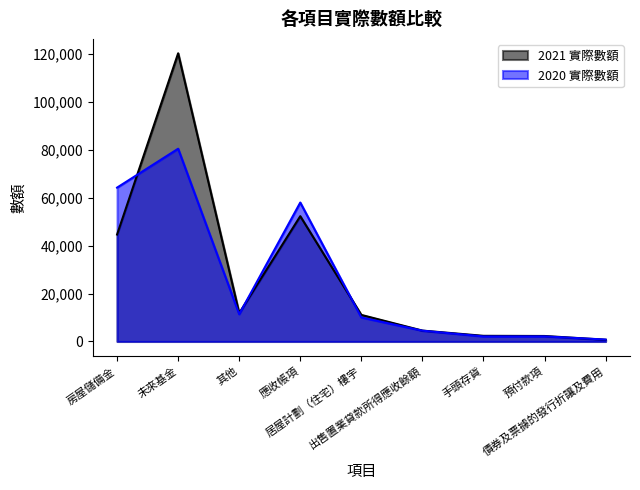

Reading left to right, transcribe all the data shown in this chart.

2021 實際數額: 房屋儲備金=44601	未來基金=120154	其他=11844	應收帳項=52237	居屋計劃（住宅）樓宇=11082	出售置業貸款所得應收餘額=4545	手頭存貨=2362	預付款項=2293	債券及票據的發行折讓及費用=723
2020 實際數額: 房屋儲備金=64158	未來基金=80368	其他=11375	應收帳項=57933	居屋計劃（住宅）樓宇=10024	出售置業貸款所得應收餘額=4511	手頭存貨=2109	預付款項=2133	債券及票據的發行折讓及費用=807